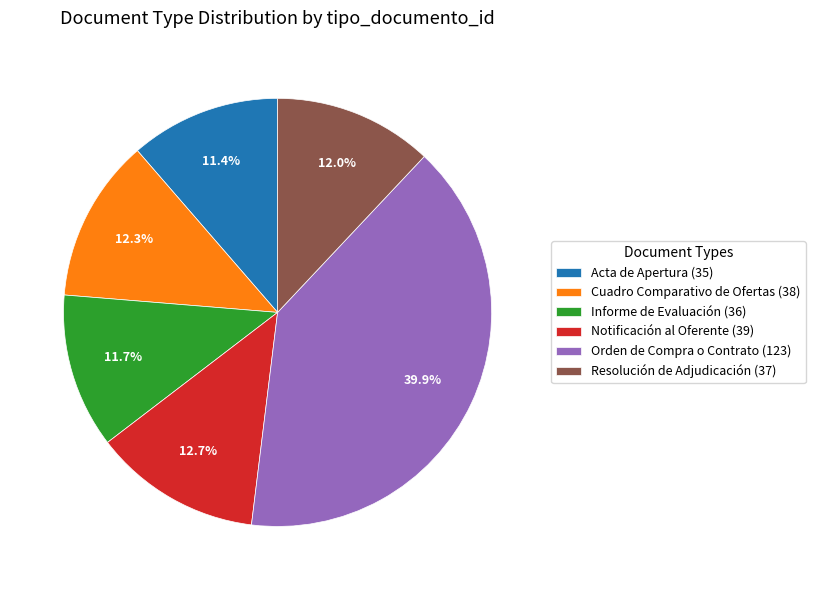

How much of the chart is everything except Resolución de Adjudicación?

88.0%